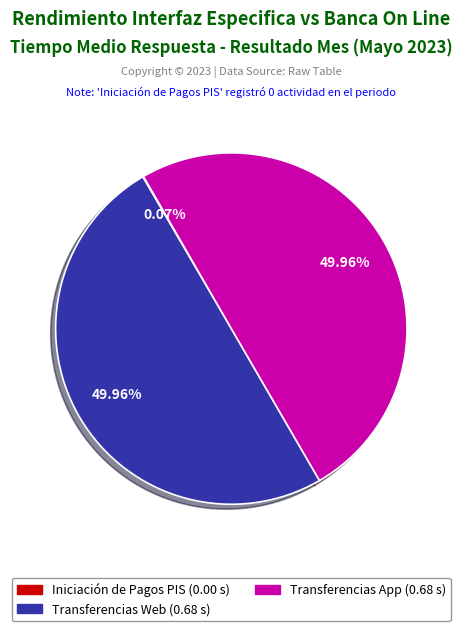

Is it true that Iniciación de Pagos PIS is 1% of the pie?

False